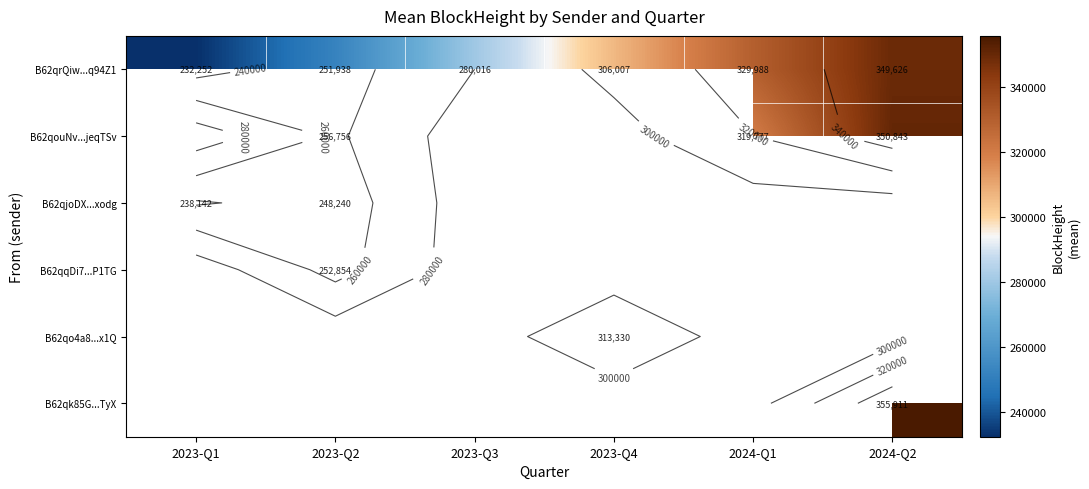

Is it true that B62qqDi7...P1TG equals 55061.6 at 2023-Q2?

False